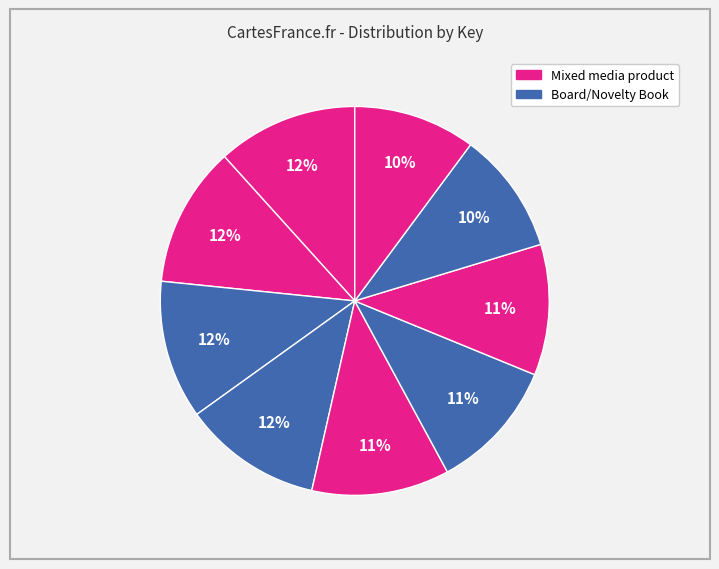

To the nearest percent, what is the difference between the largest and smallest slice percentages?

2%